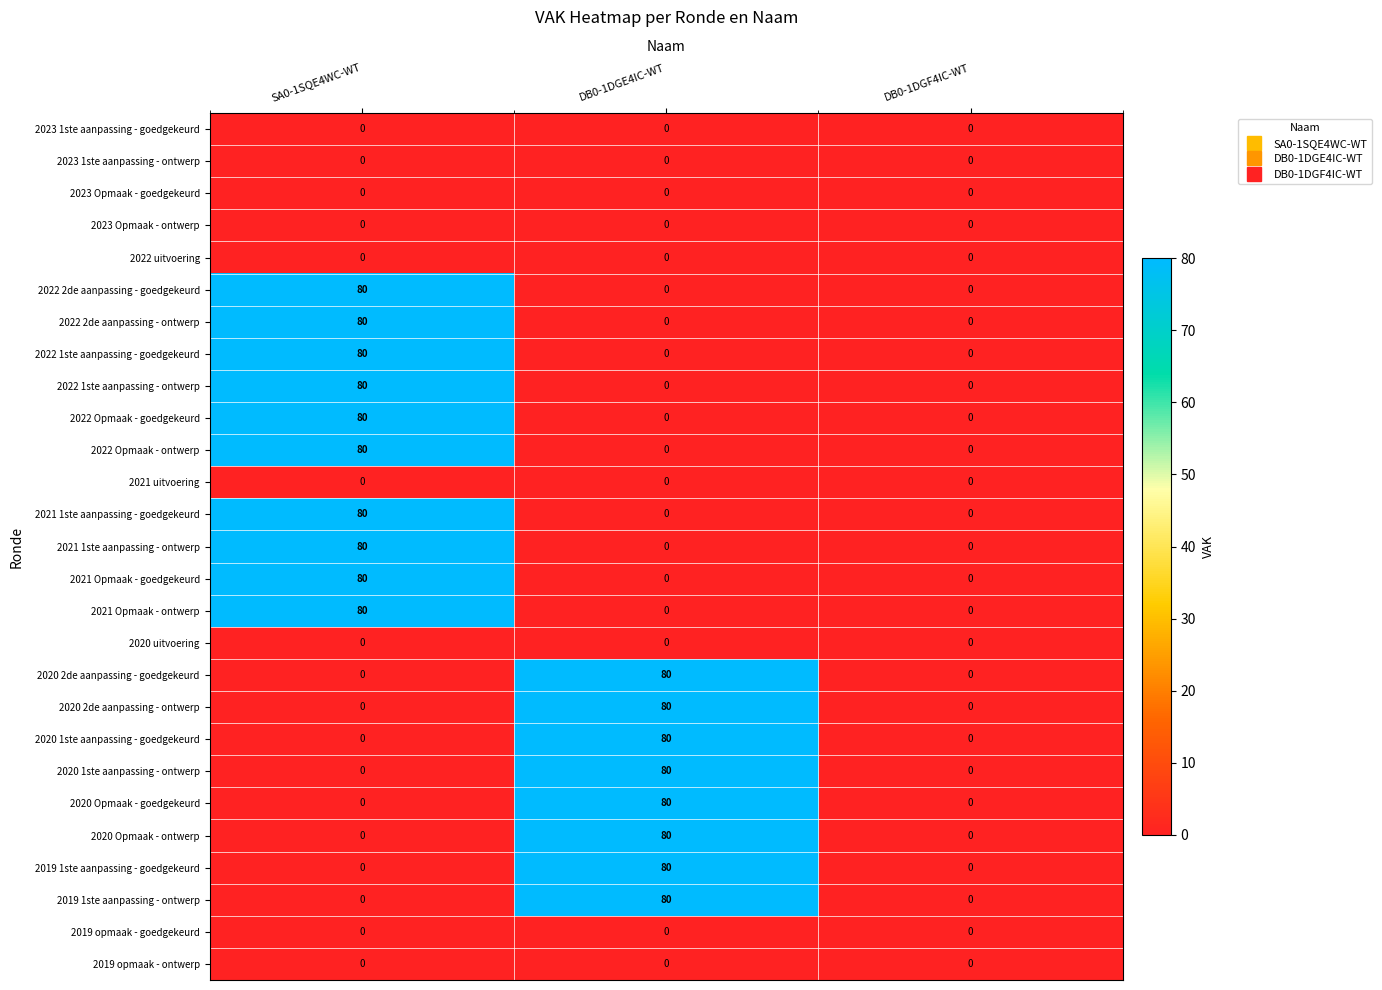

Is the value of 2021 1ste aanpassing - ontwerp at DB0-1DGF4IC-WT greater than the value of 2020 Opmaak - goedgekeurd at DB0-1DGE4IC-WT?

No